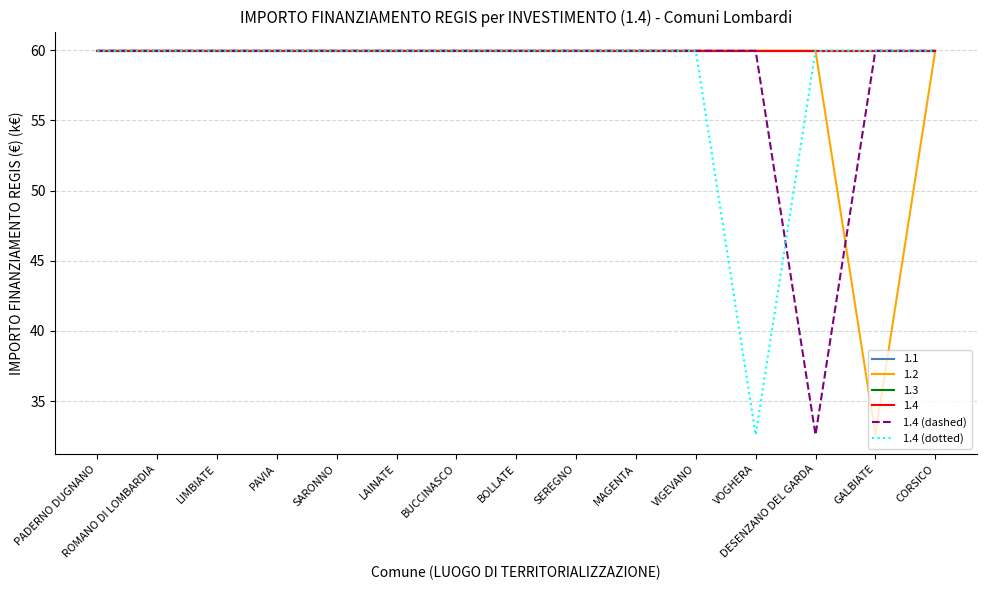

What is the sum of the 1.4 (dotted) values at BUCCINASCO and LIMBIATE?

119.9